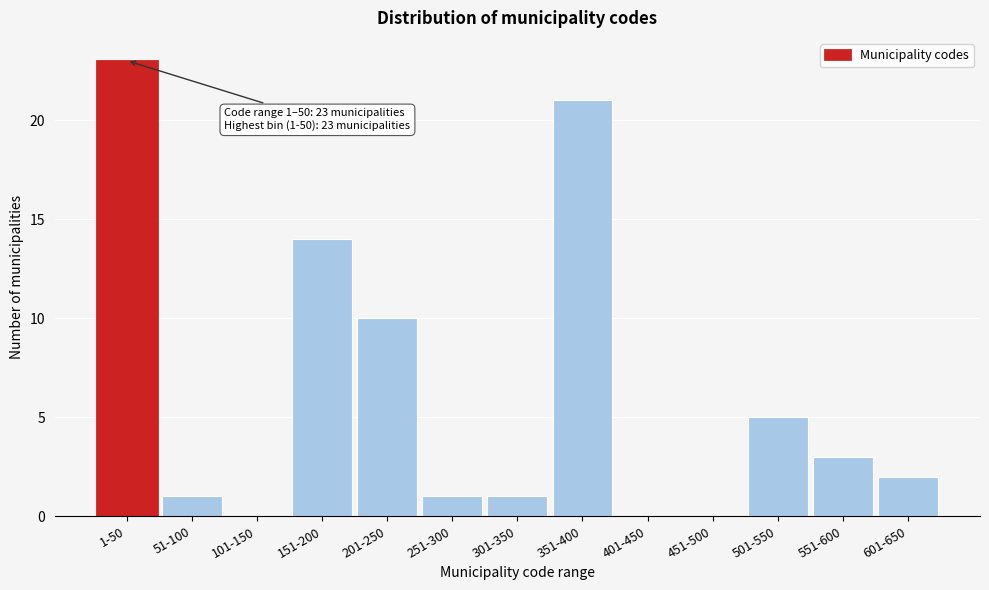

Reading left to right, transcribe all the data shown in this chart.

1-50=23	51-100=1	101-150=0	151-200=14	201-250=10	251-300=1	301-350=1	351-400=21	401-450=0	451-500=0	501-550=5	551-600=3	601-650=2